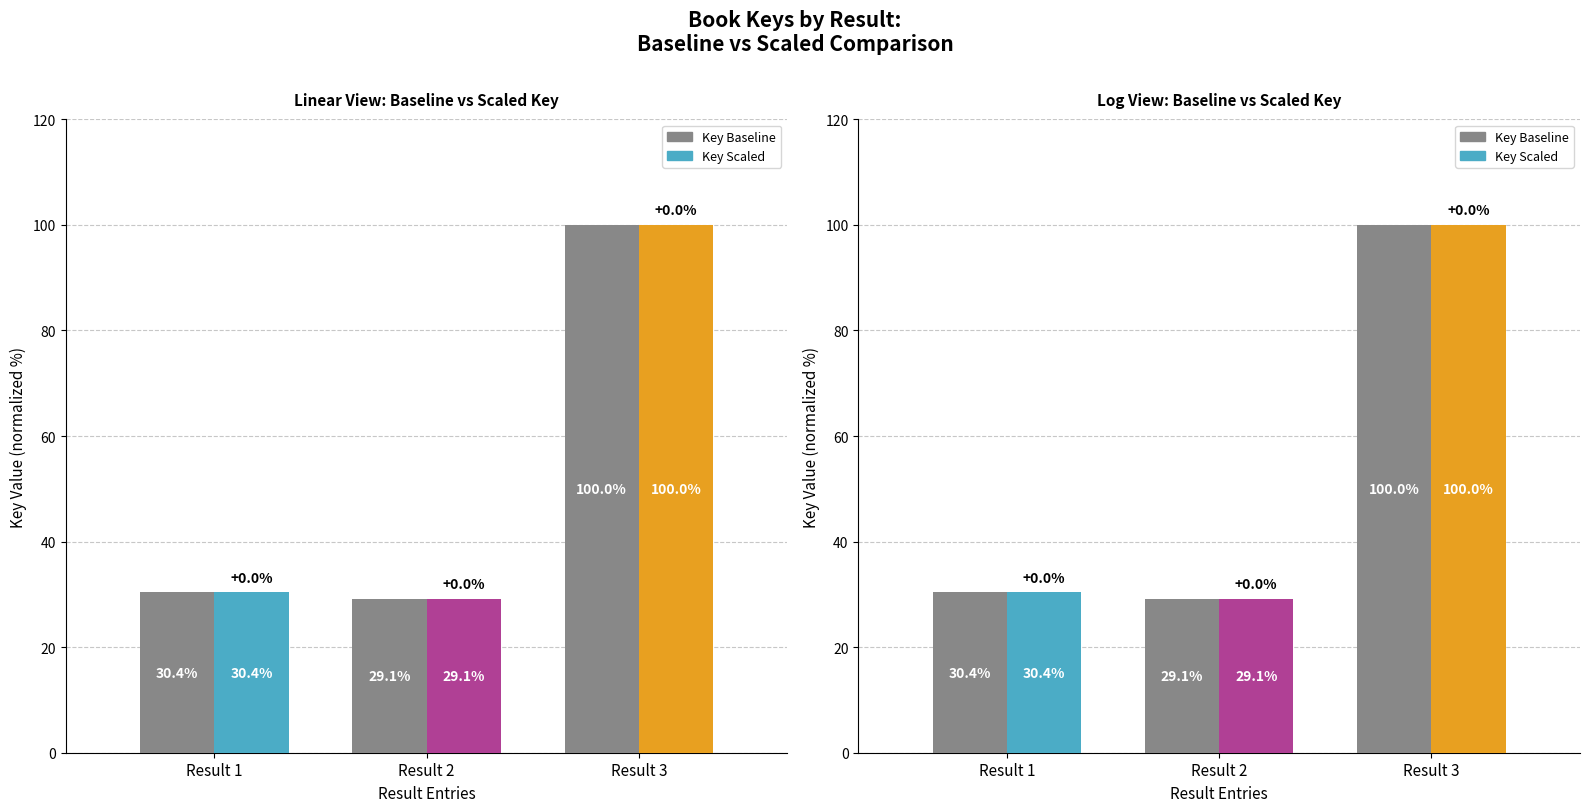

List the labels in order of value, largest first.

Result 3, Result 1, Result 2